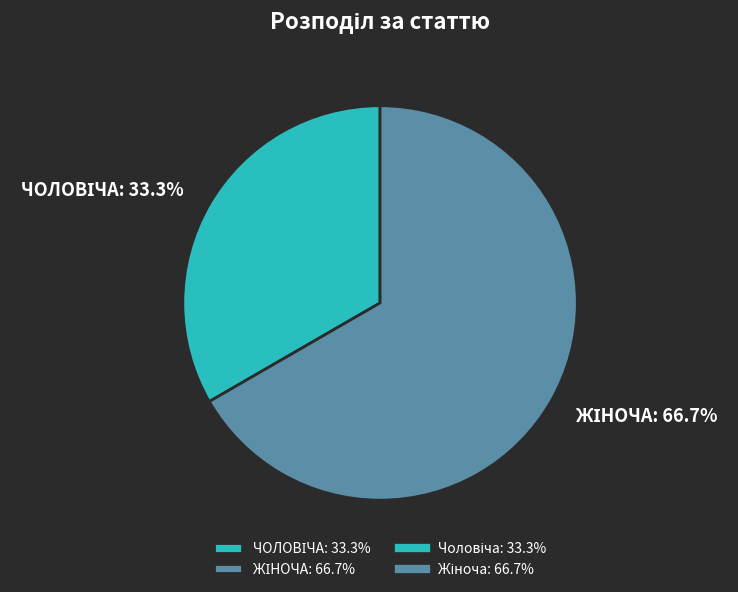

Is there any slice that represents more than half of the pie?

Yes